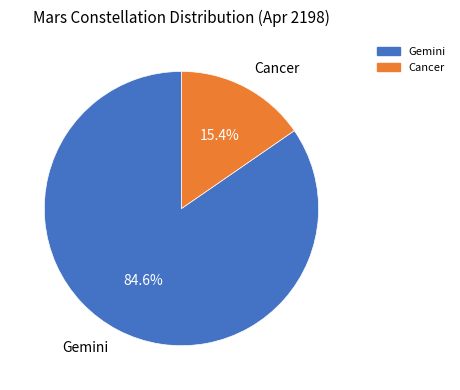

Count the number of slices in the pie.

2